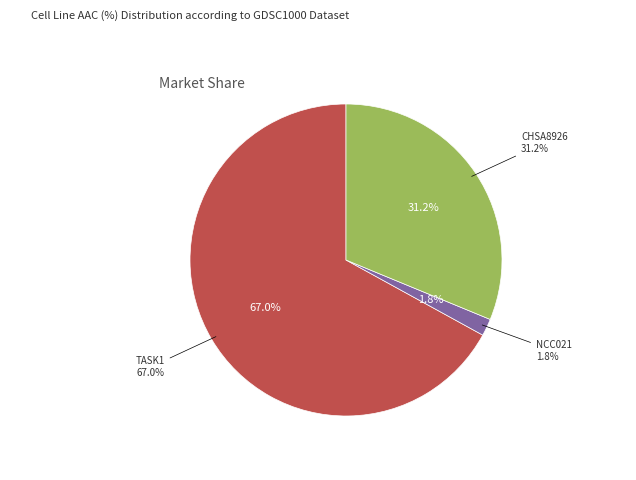

Which category accounts for the majority?

TASK1